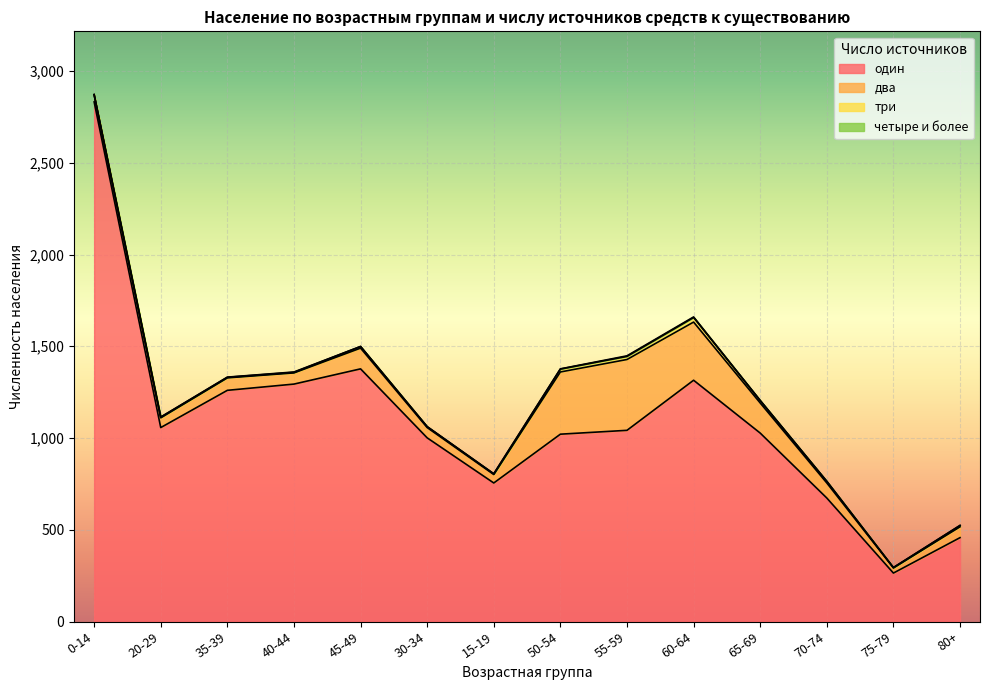

True or false: три and один cross at least once.

False